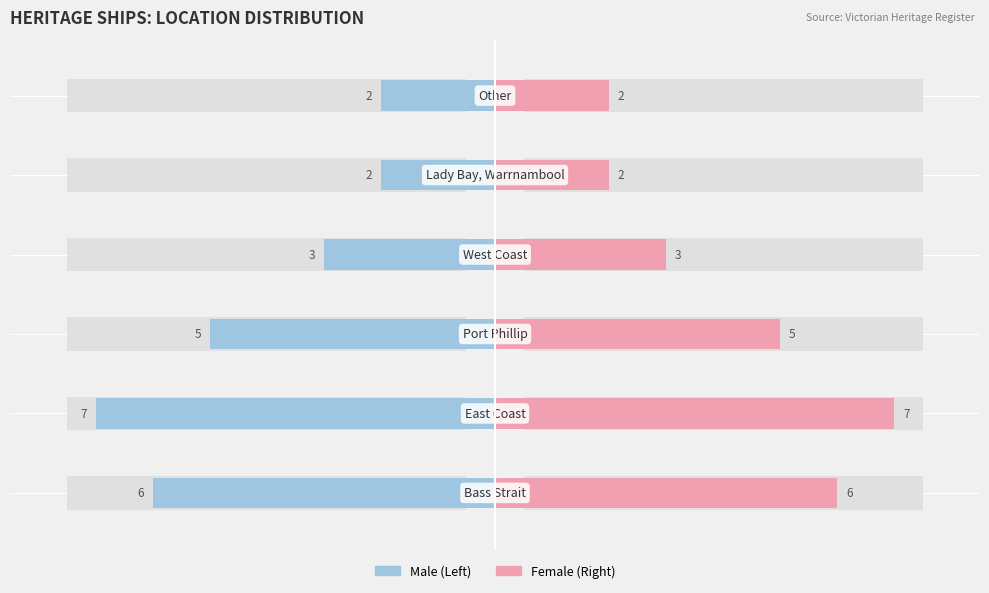

Reading right to left, what are all the values shown in this chart?

Male: -2	-2	-3	-5	-7	-6
Female: 2	2	3	5	7	6